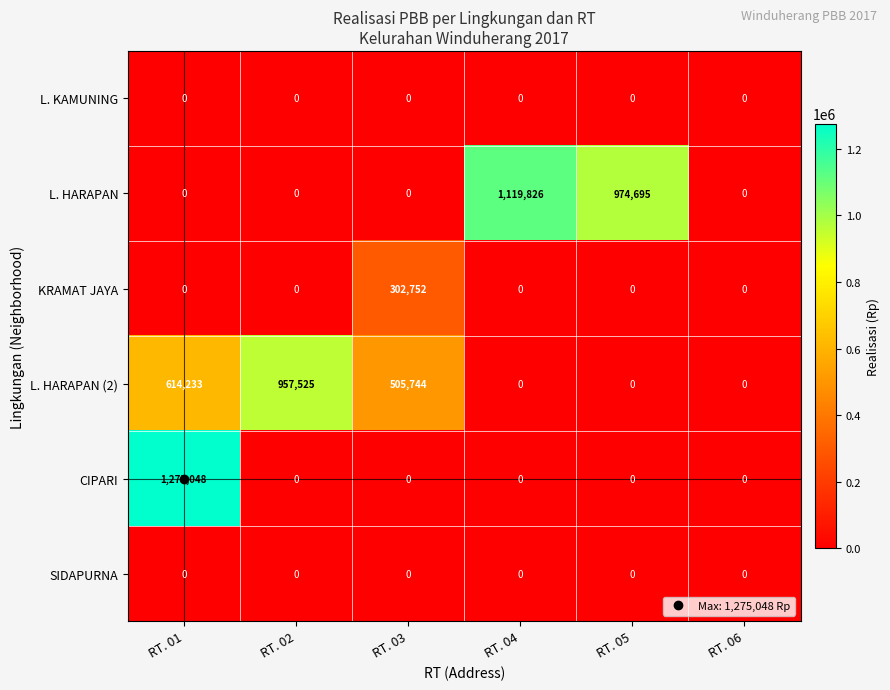

The value of L. KAMUNING at RT. 02 is 0. True or false?

True